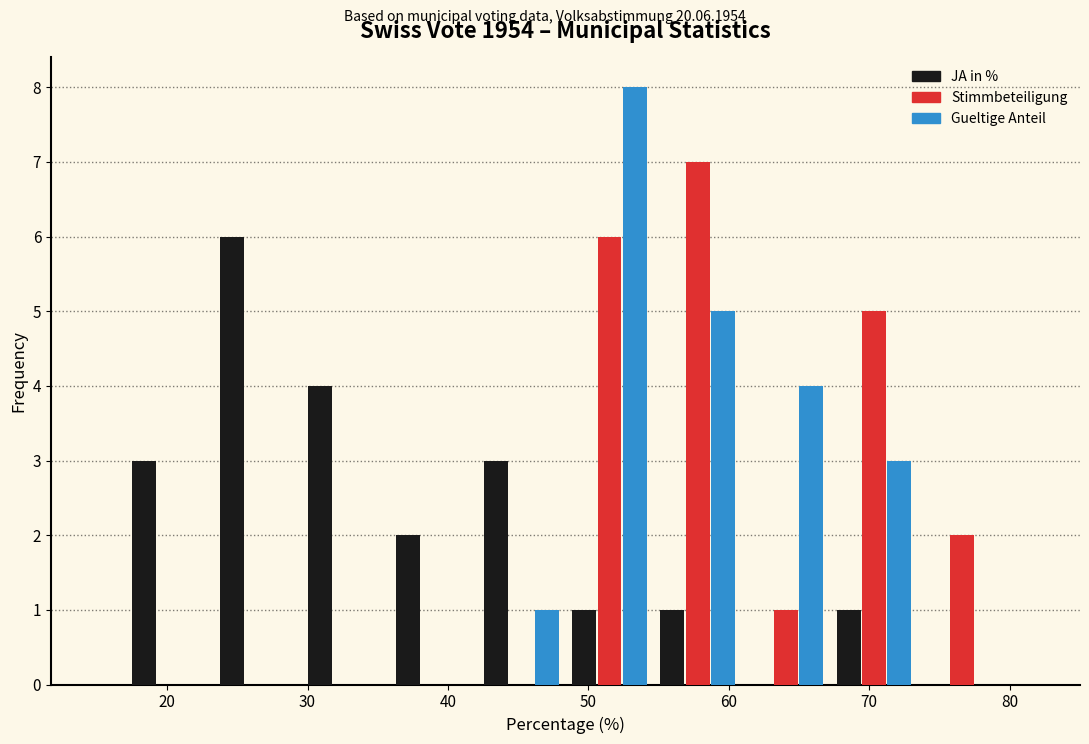

What is the height of the JA in % bar covering 36 to 42 on the x-axis? Neither the bar edges nor the heights are printed on the chart, so give them approximately, as read against the axes.

2